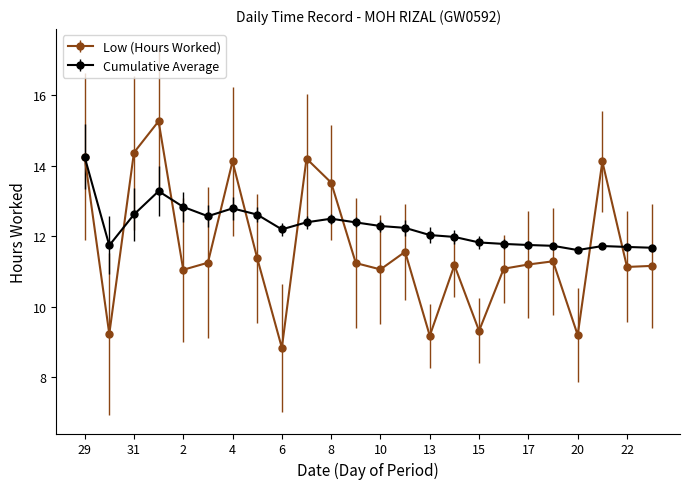

What is the minimum value shown in the chart?

8.8